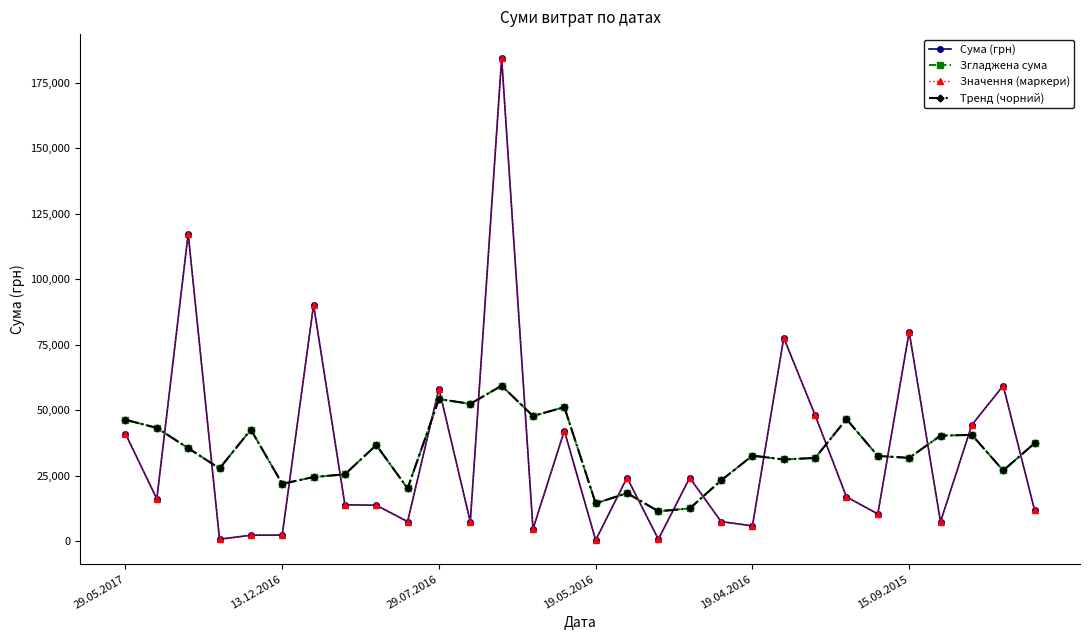

Is this an area chart (filled region under the line)?

No